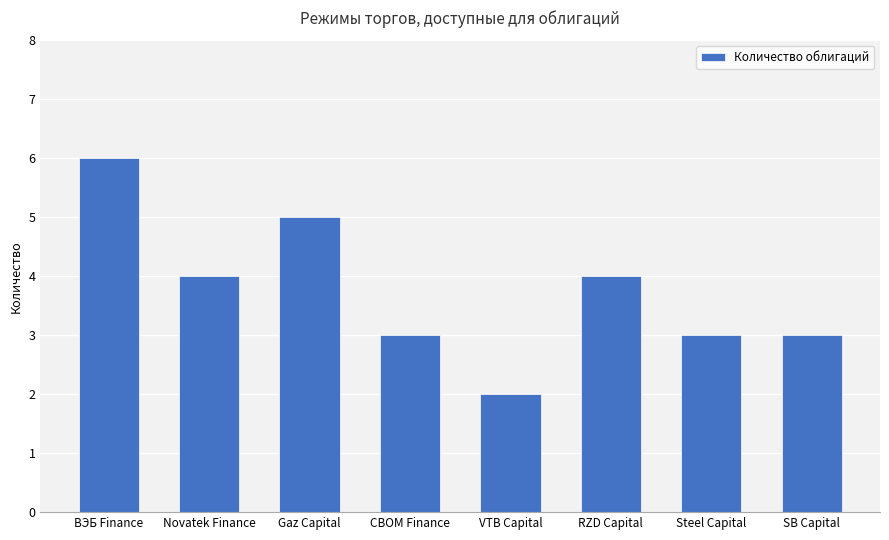

What is the sum of the values at Gaz Capital and CBOM Finance?

8